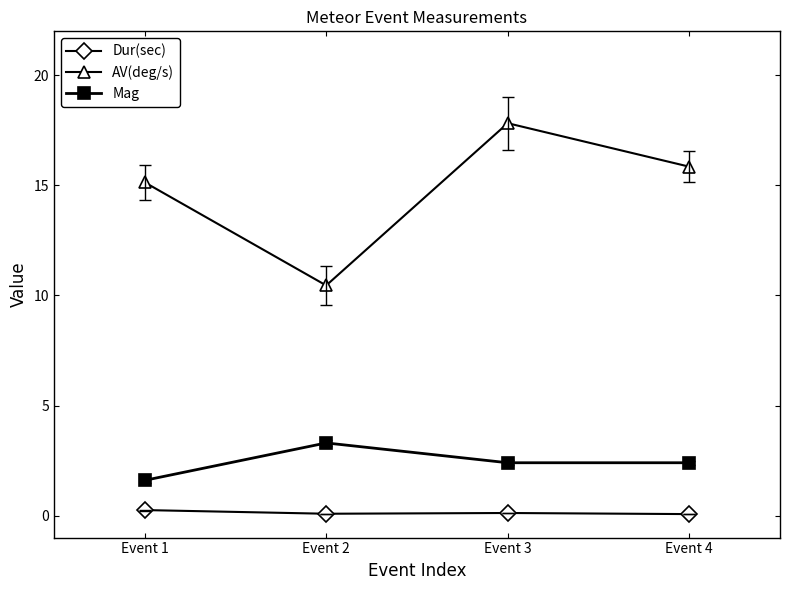

Does the chart display data point markers on the line(s)?

Yes